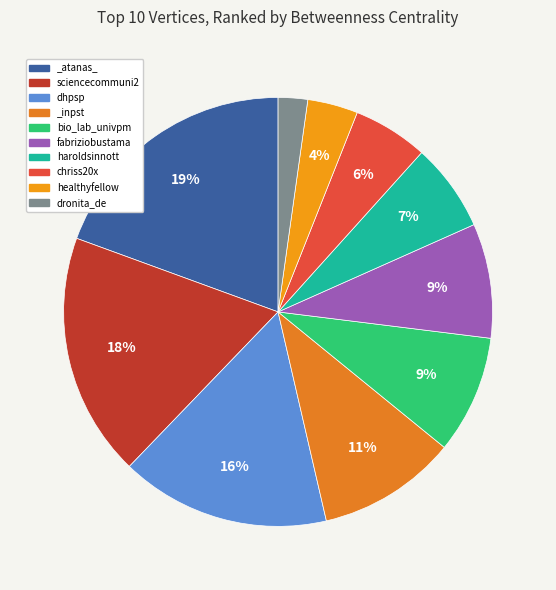

To the nearest percent, what portion does sciencecommuni2 represent?

18%